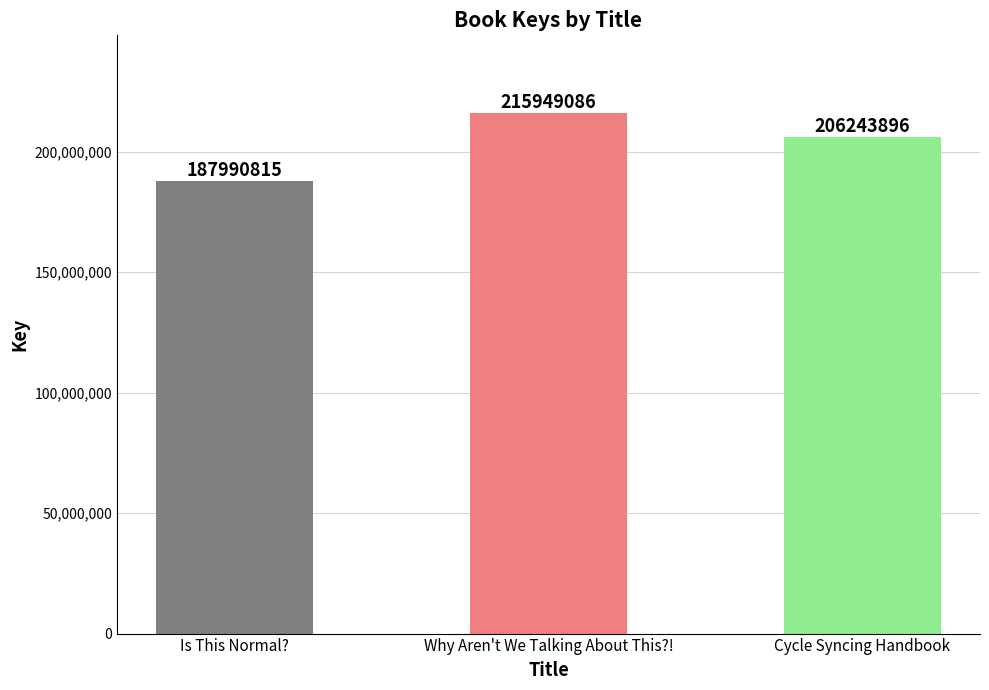

What is the smallest value displayed?

187990815